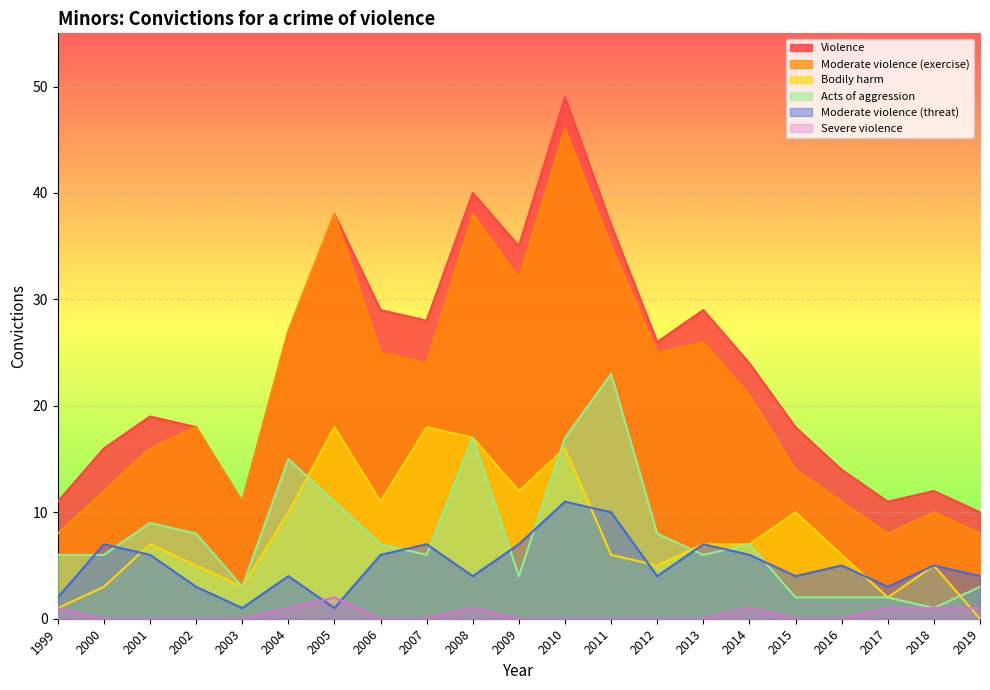

At which category does Severe violence reach its first local peak?

2005